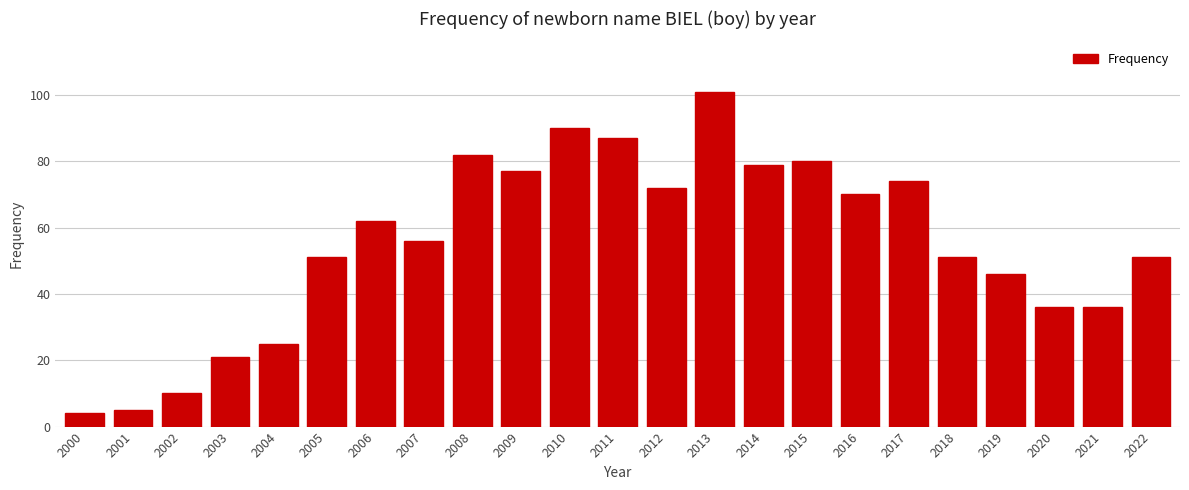

Reading right to left, transcribe all the data shown in this chart.

51	36	36	46	51	74	70	80	79	101	72	87	90	77	82	56	62	51	25	21	10	5	4